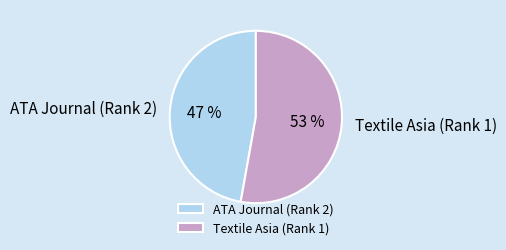

Do ATA Journal (Rank 2) and Textile Asia (Rank 1) together represent more than half of the pie?

Yes